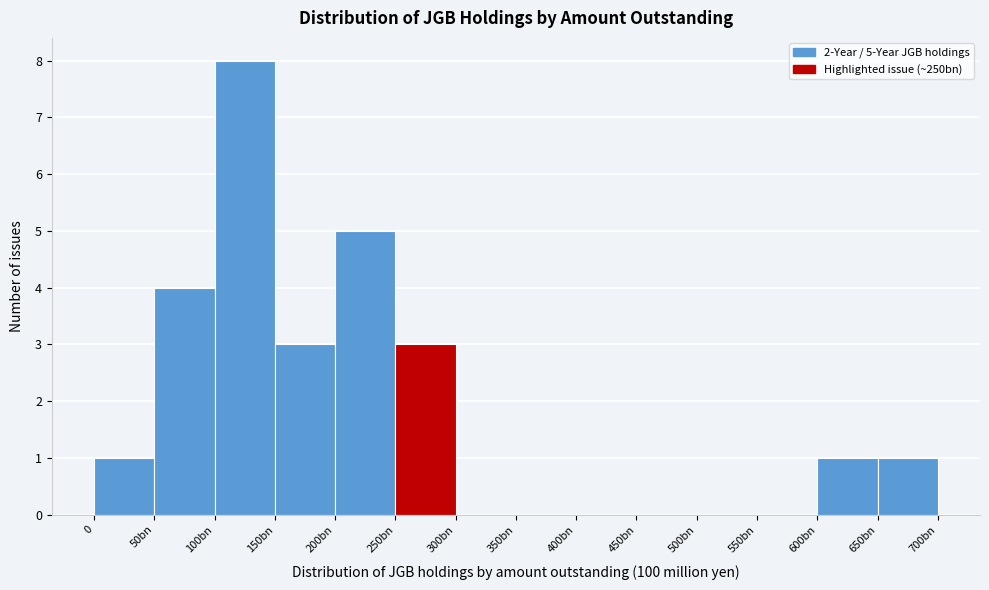

Reading left to right, what are all the values shown in this chart?

0=1	50bn=4	100bn=8	150bn=3	200bn=5	250bn=3	300bn=0	350bn=0	400bn=0	450bn=0	500bn=0	550bn=0	600bn=1	650bn=1